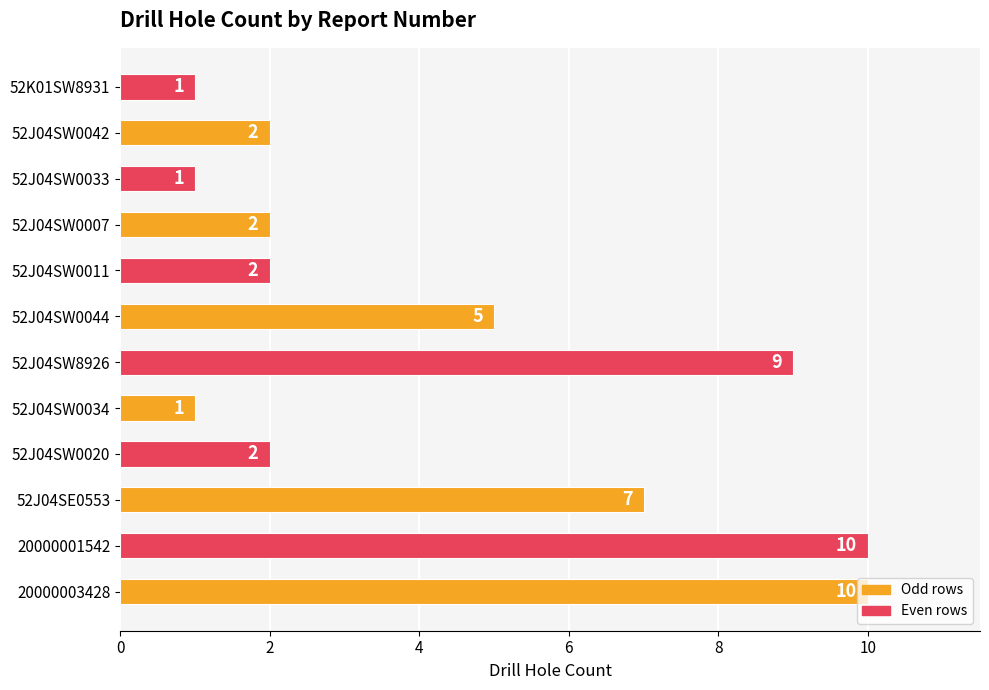

Where is the data nearest to the value 5?

52J04SW0044